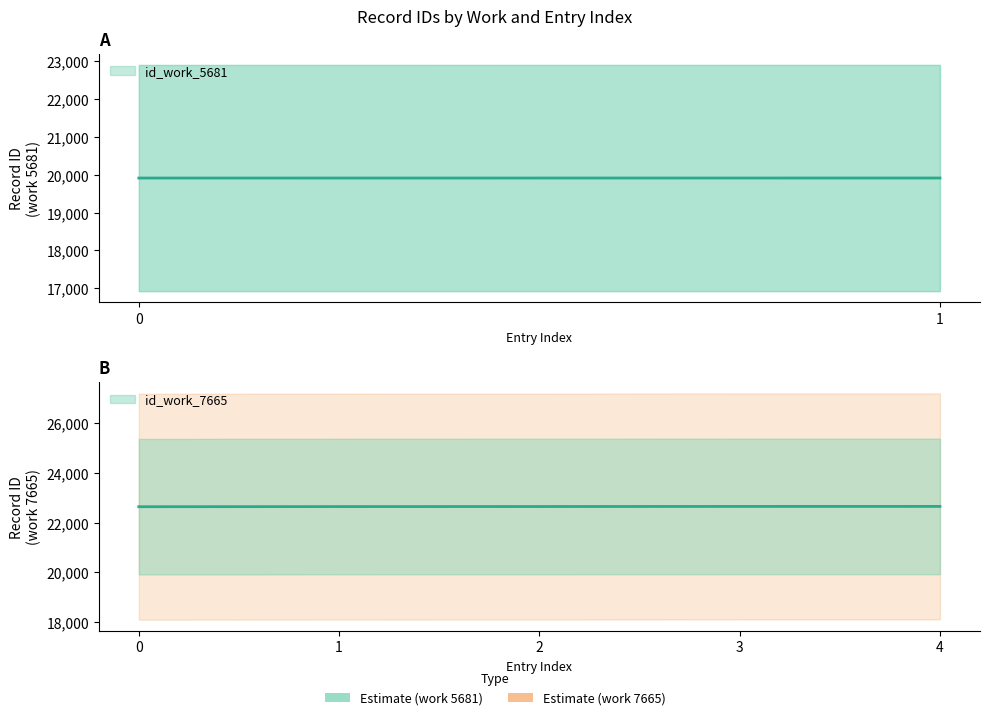

Rank the categories by value from lowest to highest.

0, 1, 2, 3, 4